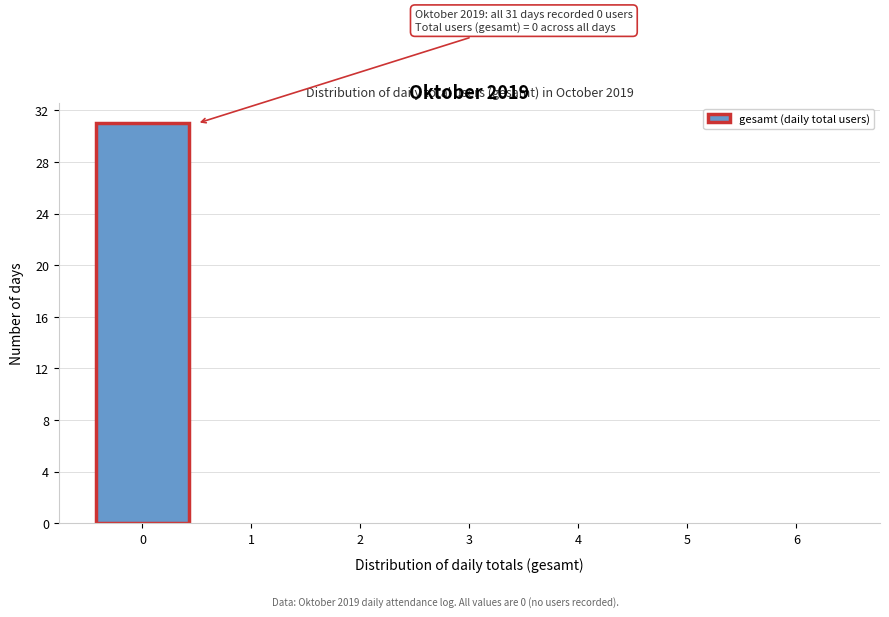

Which range on the x-axis has the tallest bar?

-0.5 to 0.5